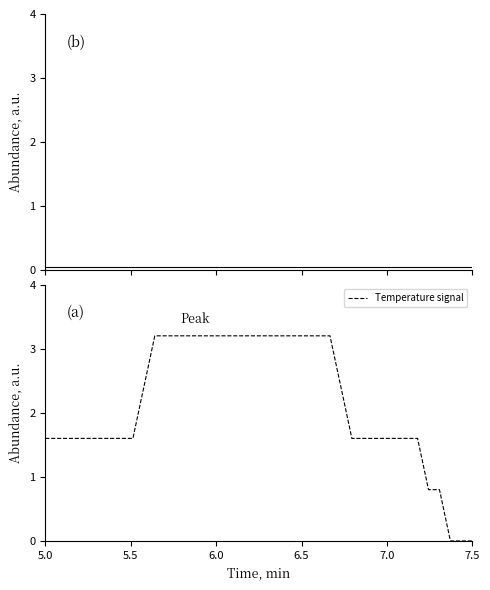

True or false: baseline and Temperature signal cross at least once.

True